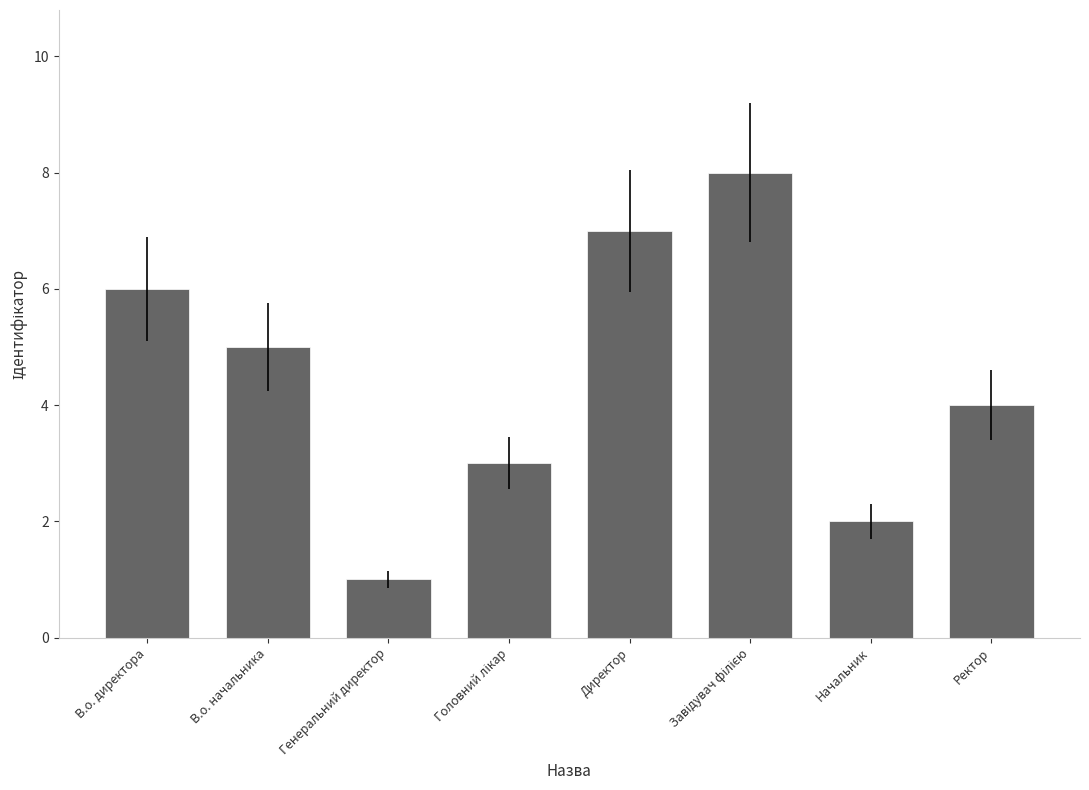

Count the values in the range 3 to 7.

5